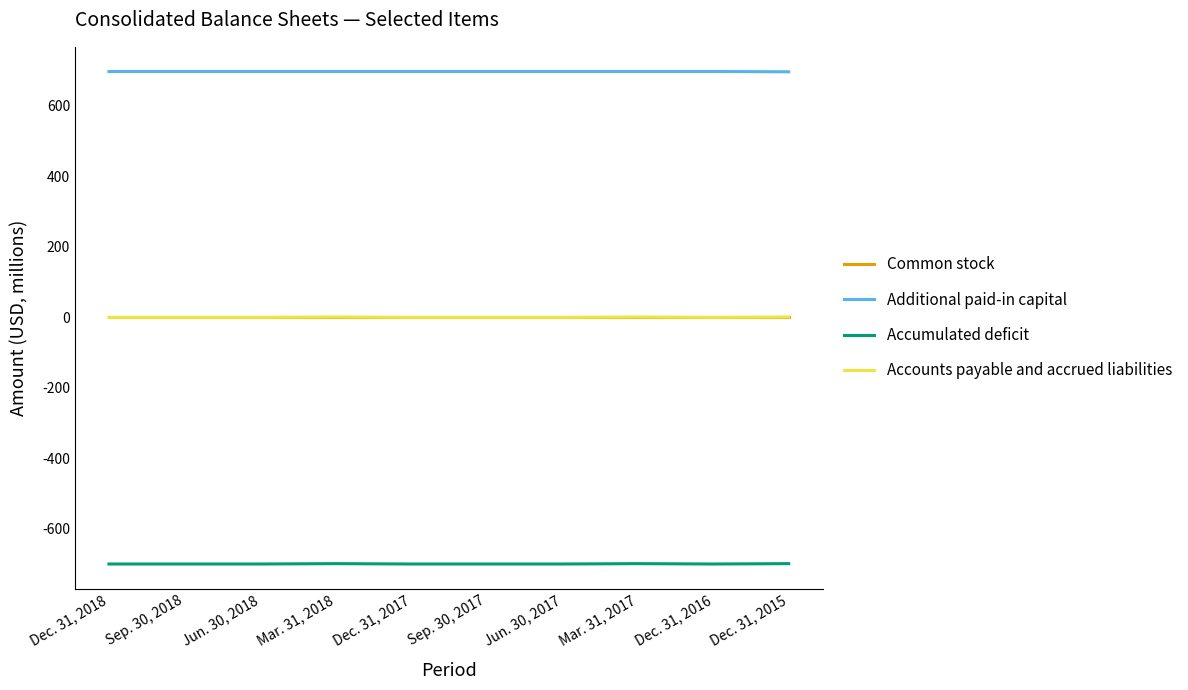

What is the average value of the Accumulated deficit series?

-700